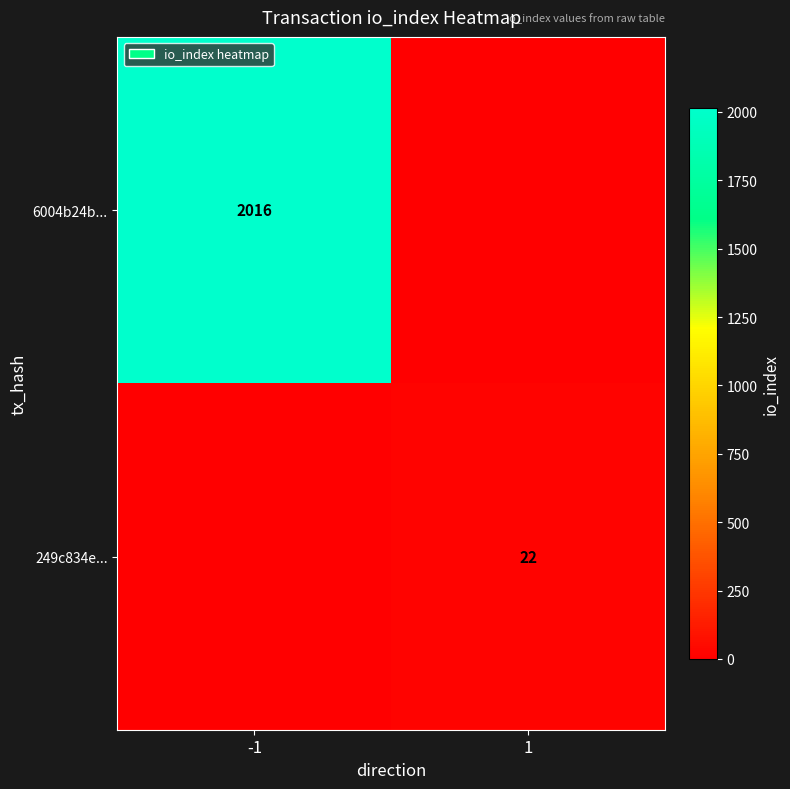

Is it true that 6004b24b... equals 2016 at -1?

True